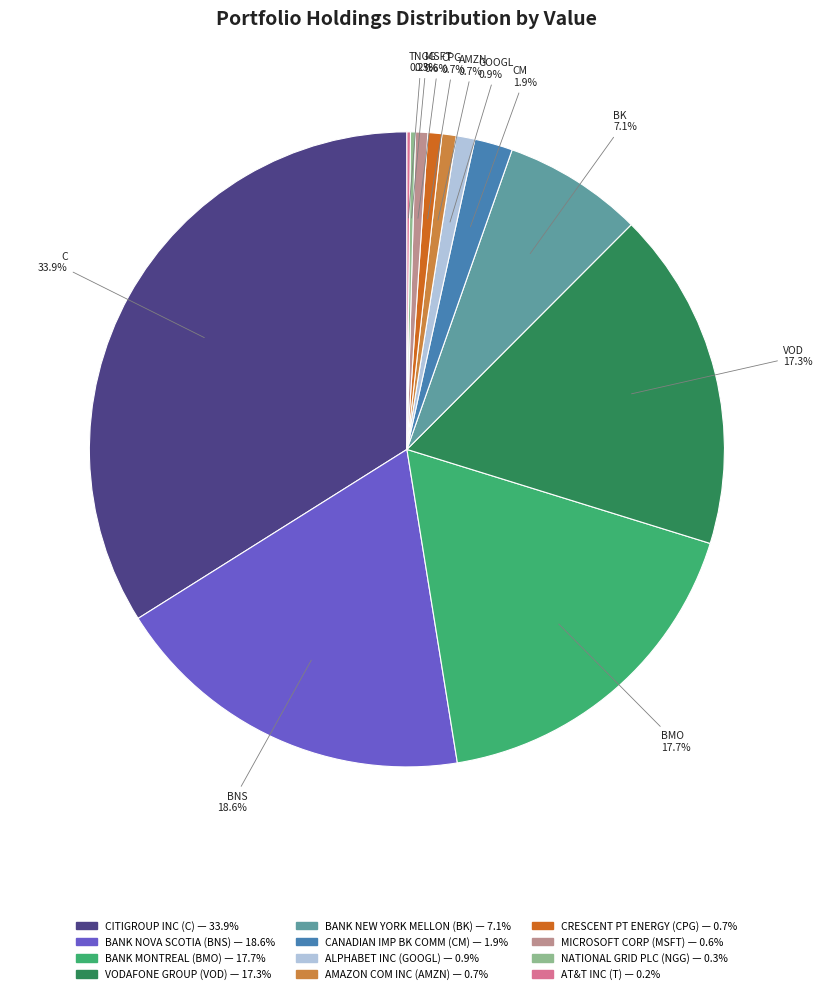

Which slice is the largest?

CITIGROUP INC